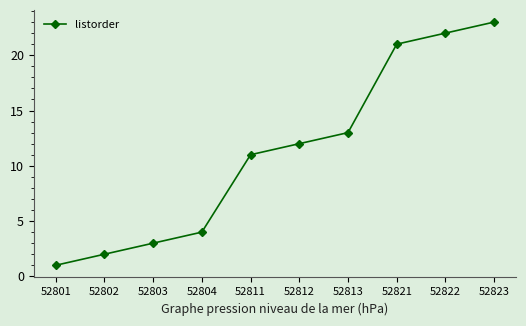

Reading left to right, list all the values displayed in this chart.

52801=1	52802=2	52803=3	52804=4	52811=11	52812=12	52813=13	52821=21	52822=22	52823=23